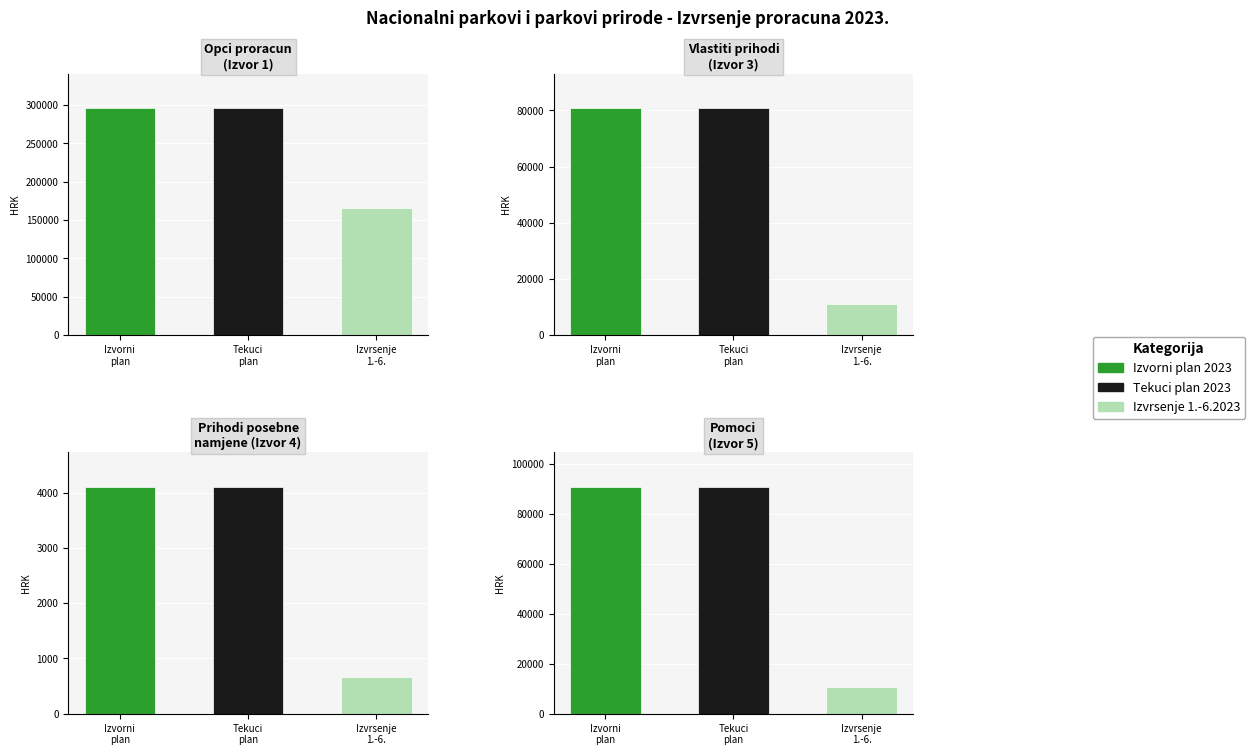

What are all the series names shown in the legend?

Izvorni plan 2023, Tekuci plan 2023, Izvrsenje 1.-6.2023